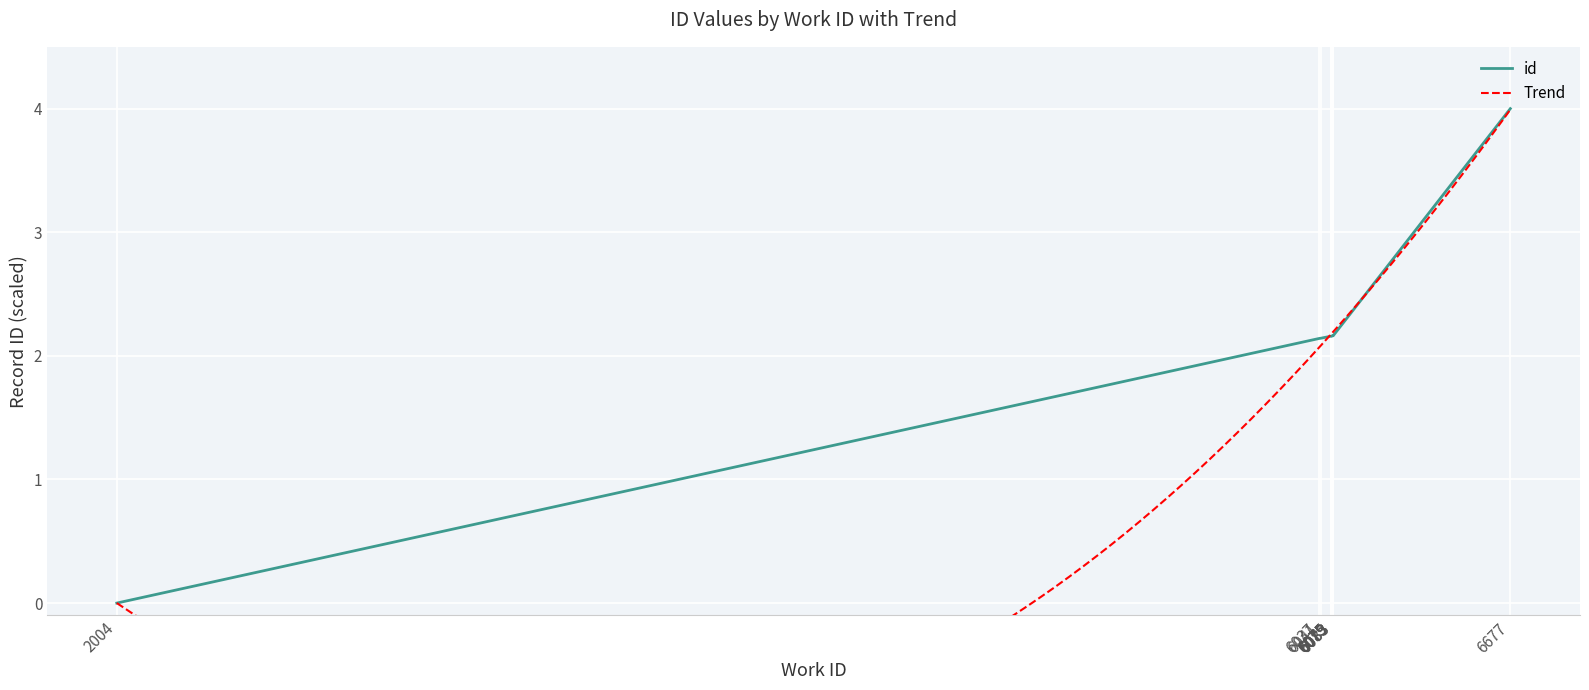

How many values exceed 2?

9